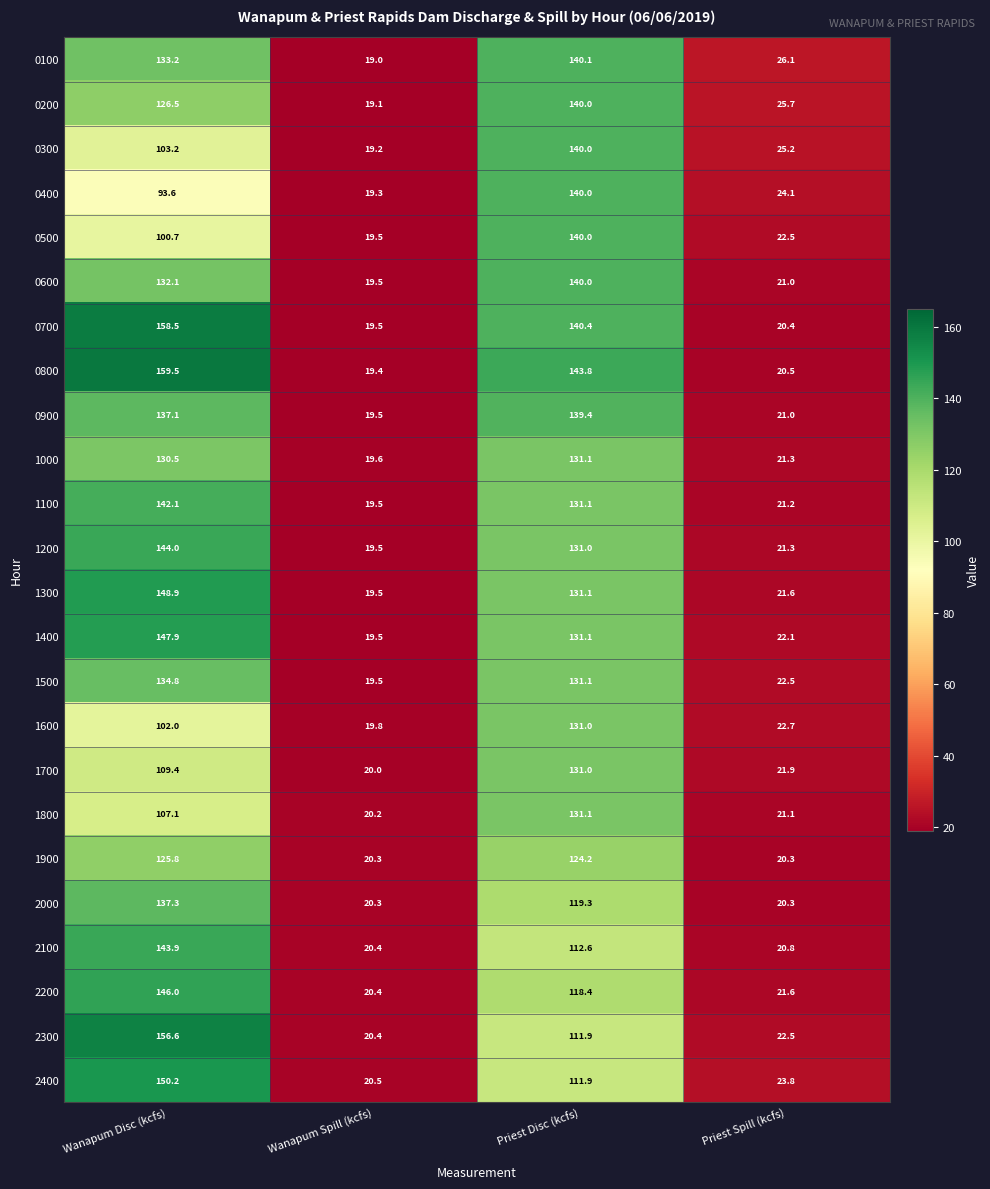

List the labels in order of 2400 value, largest first.

Wanapum Disc (kcfs), Priest Disc (kcfs), Priest Spill (kcfs), Wanapum Spill (kcfs)